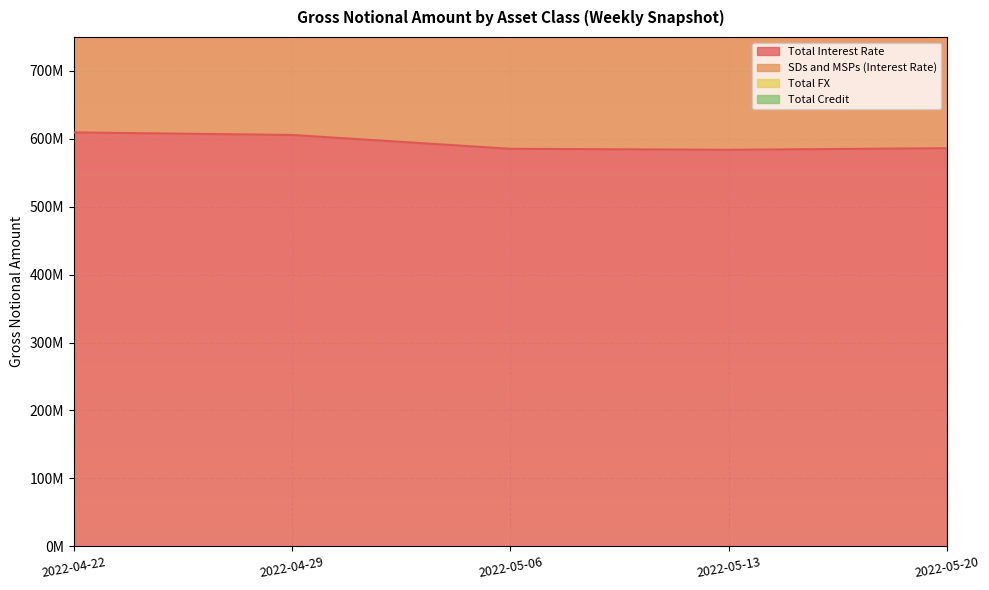

At 2022-04-29, list the series in order from smallest to largest.

Total Interest Rate, SDs and MSPs (Interest Rate)